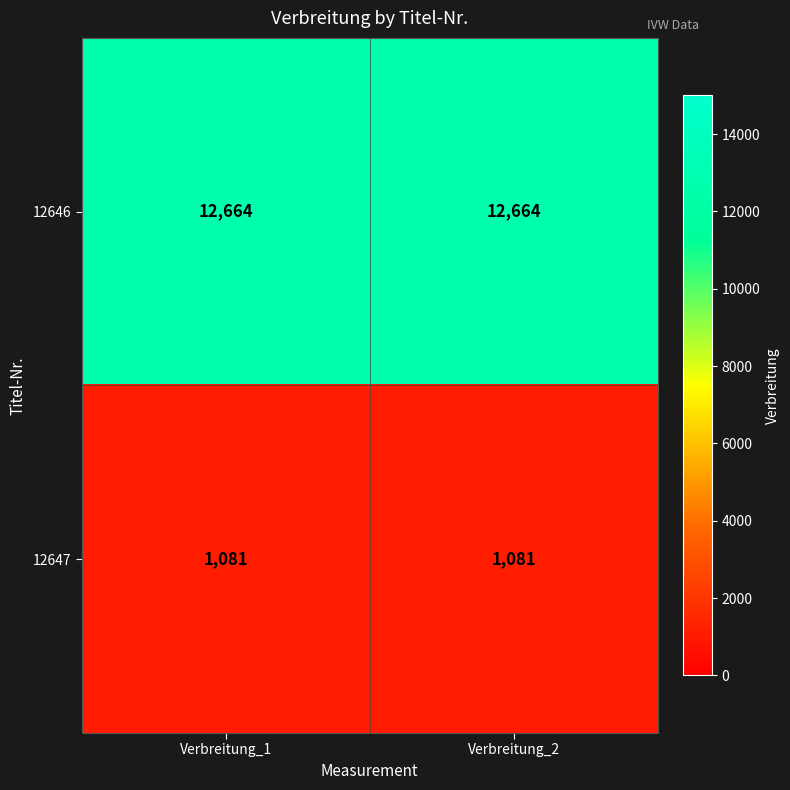

Is the value of 12647 at Verbreitung_1 greater than the value of 12646 at Verbreitung_1?

No